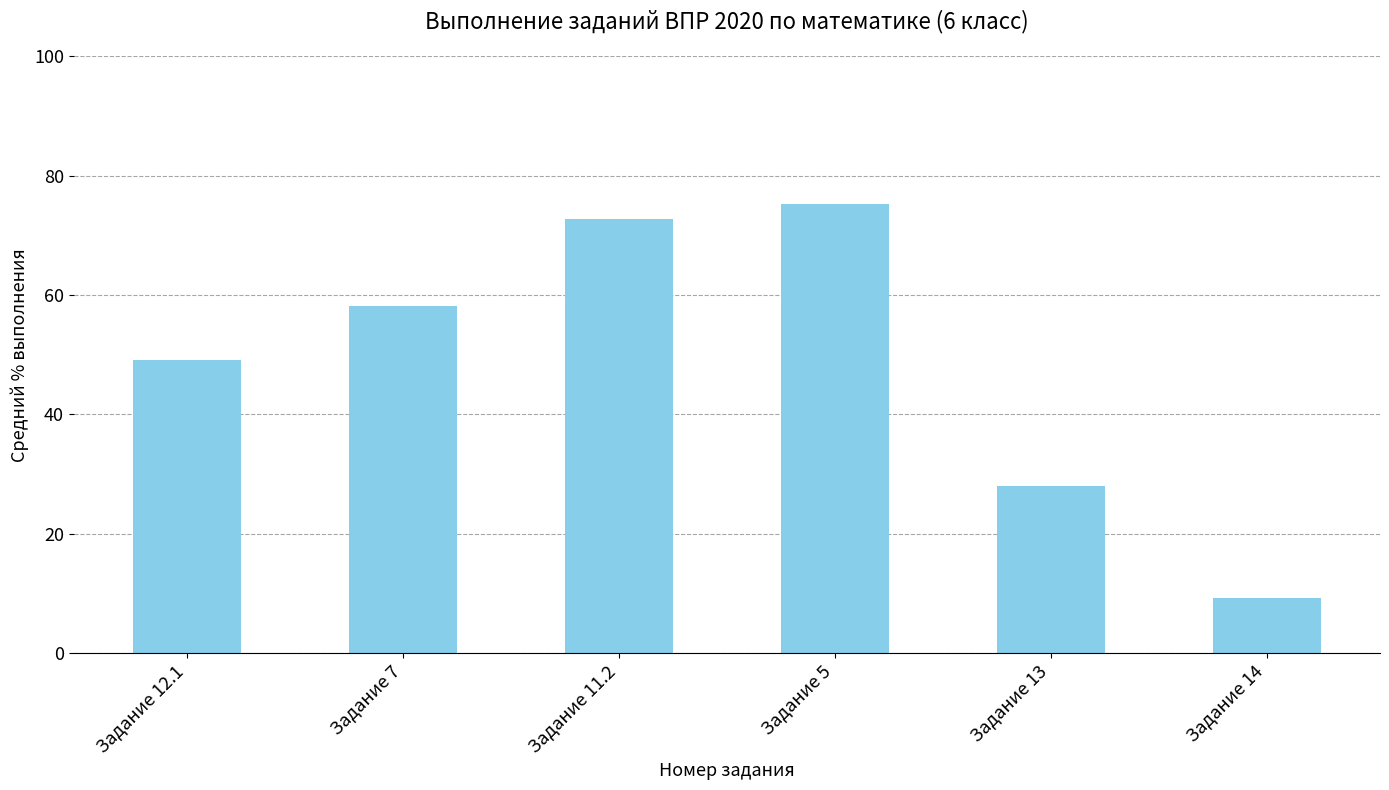

What is the label of the 5th bar from the left?

Задание 13